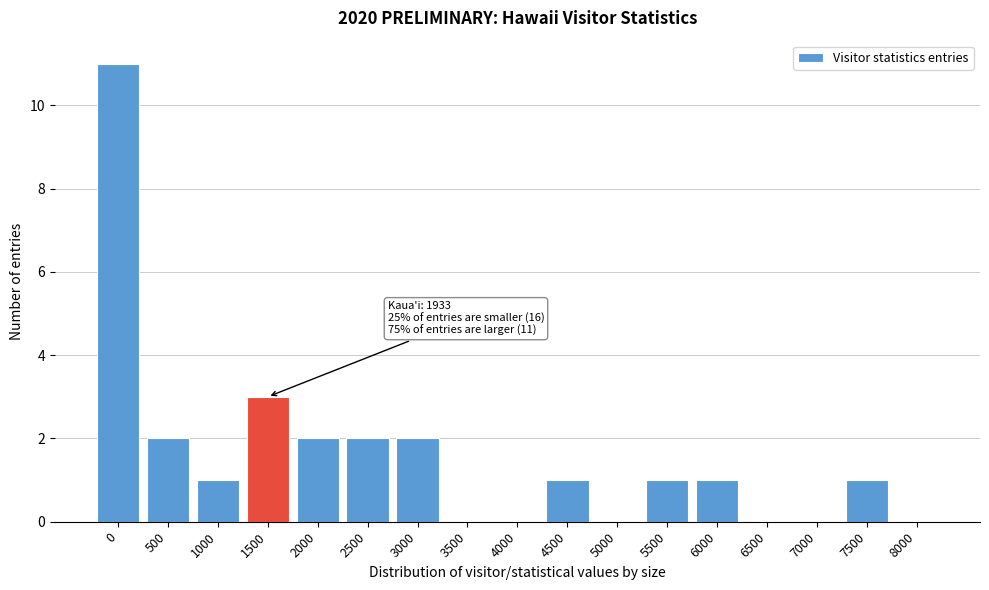

Reading left to right, what are all the values shown in this chart?

0=11	500=2	1000=1	1500=3	2000=2	2500=2	3000=2	3500=0	4000=0	4500=1	5000=0	5500=1	6000=1	6500=0	7000=0	7500=1	8000=0